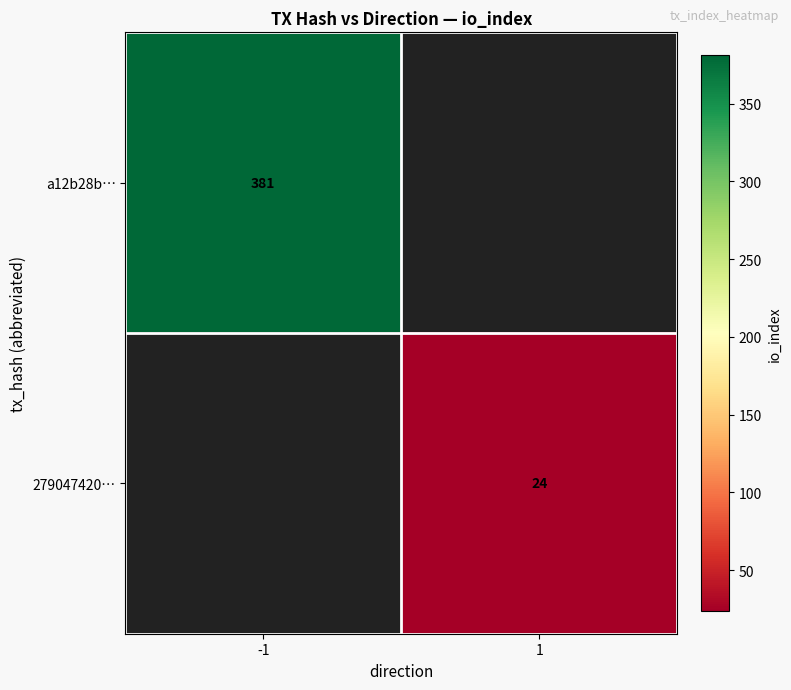

True or false: a12b28b… has a value of 381 at -1.

True